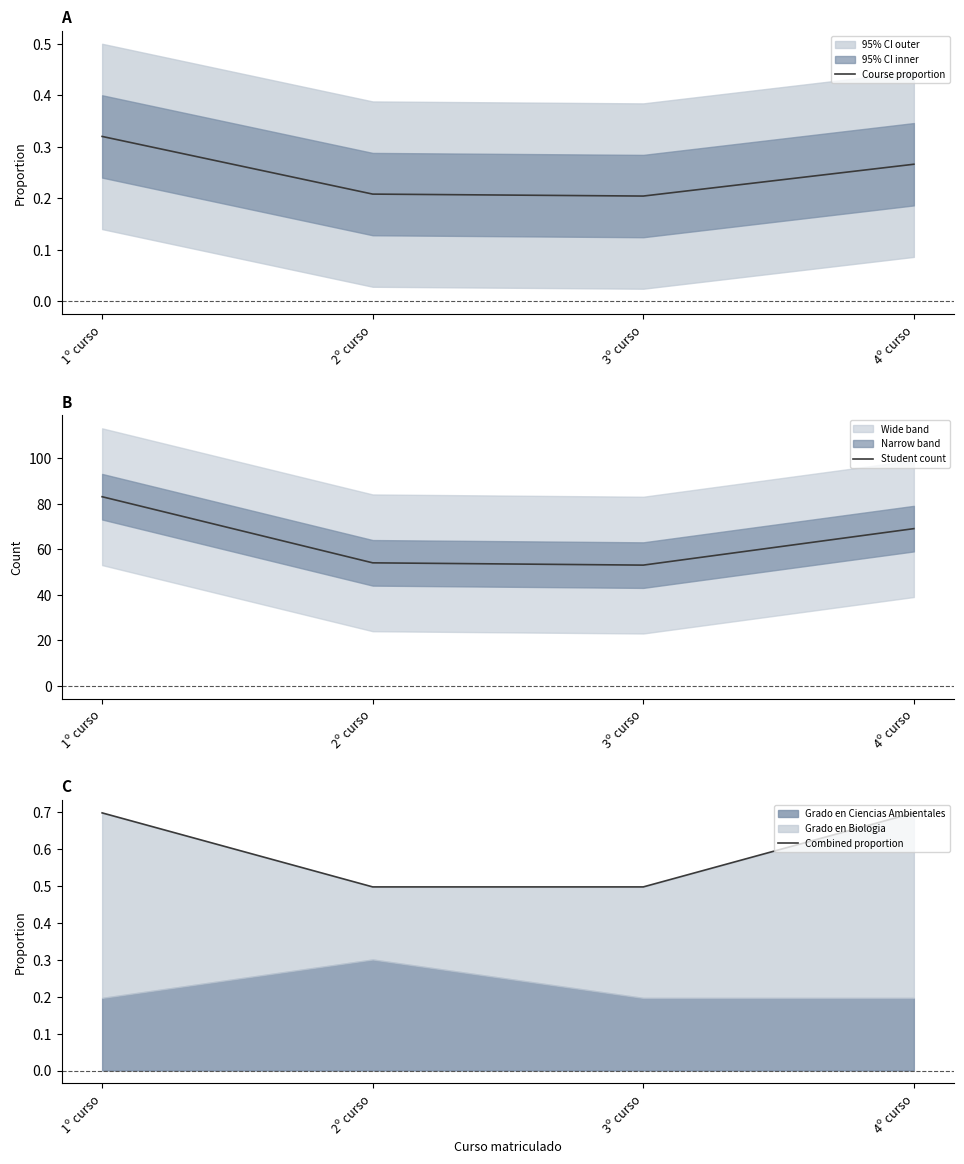

Which series has the widest spread of values?

Student count